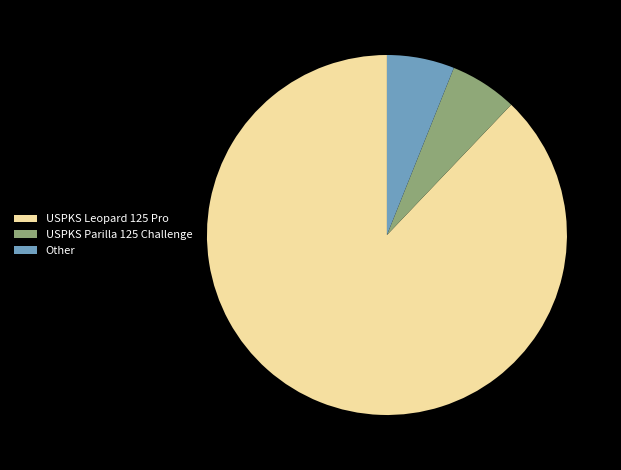

Count the number of slices in the pie.

3